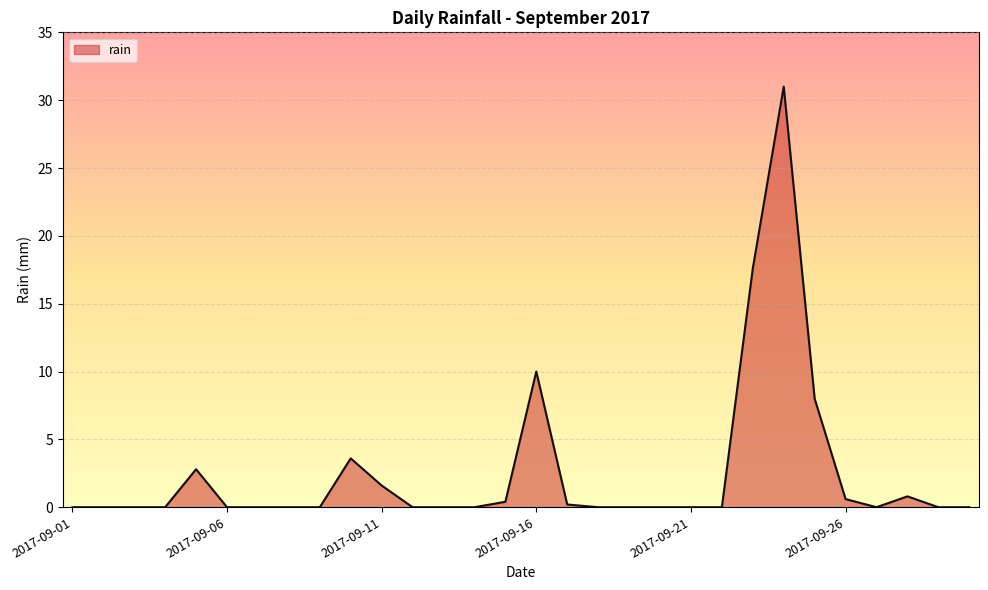

What is the difference between the second highest and second lowest values?

17.6